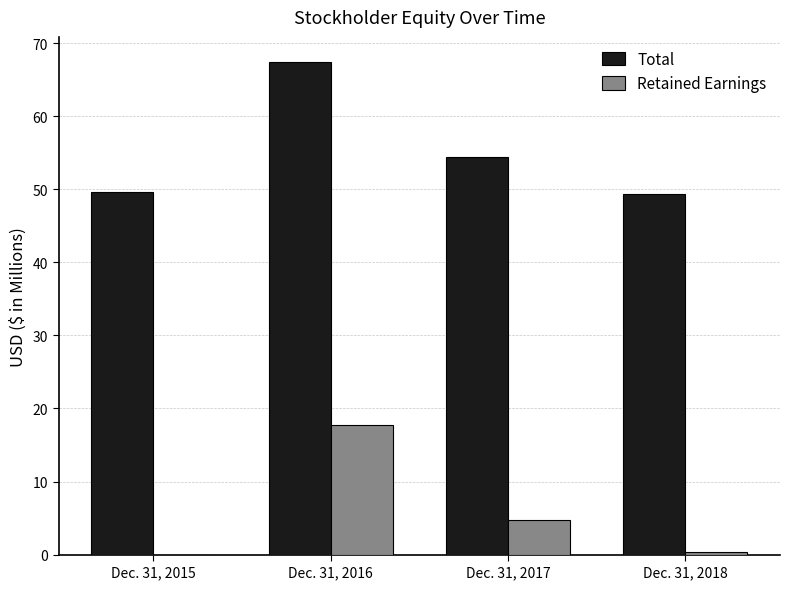

Which series has the largest total across all categories?

Total